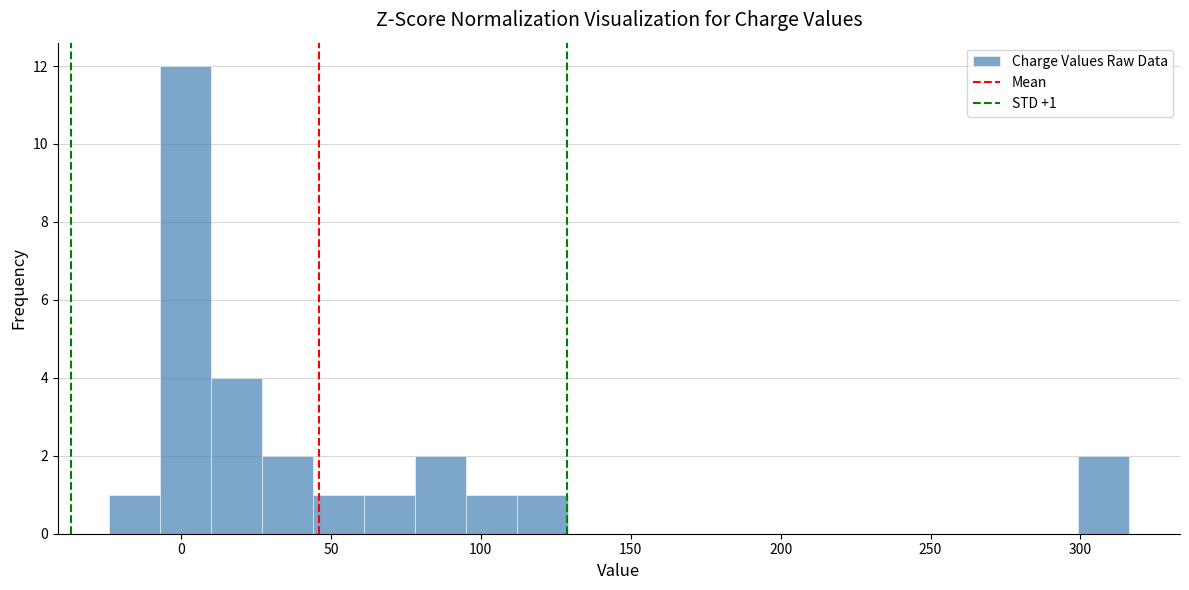

Read against the x-axis, roughly where is the centre of the tallest bar?

0